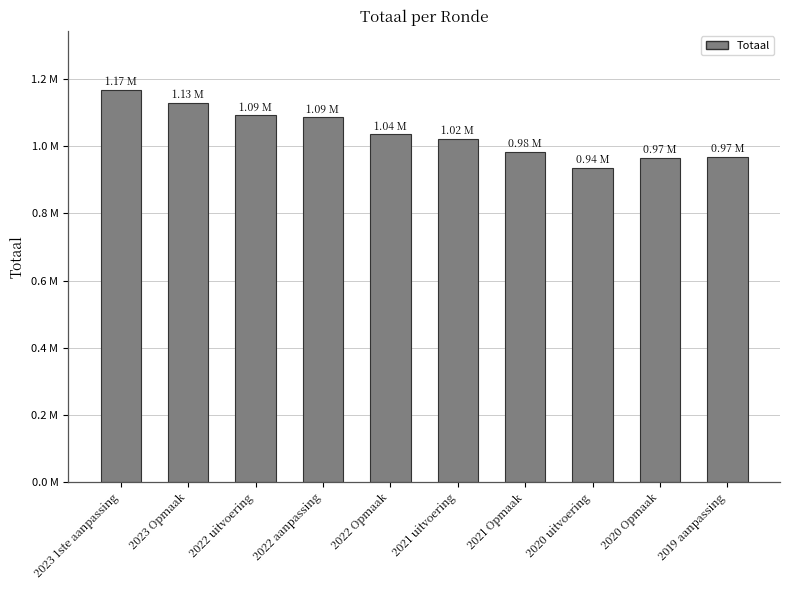

Is it true that the value at 2020 Opmaak is 302619?

False